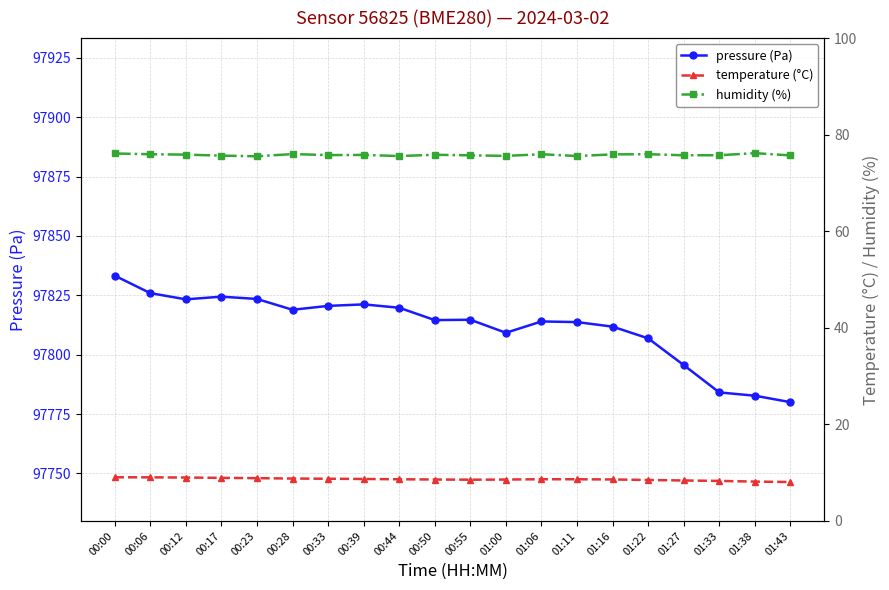

Which category has the lowest value in the humidity (%) series?

00:23